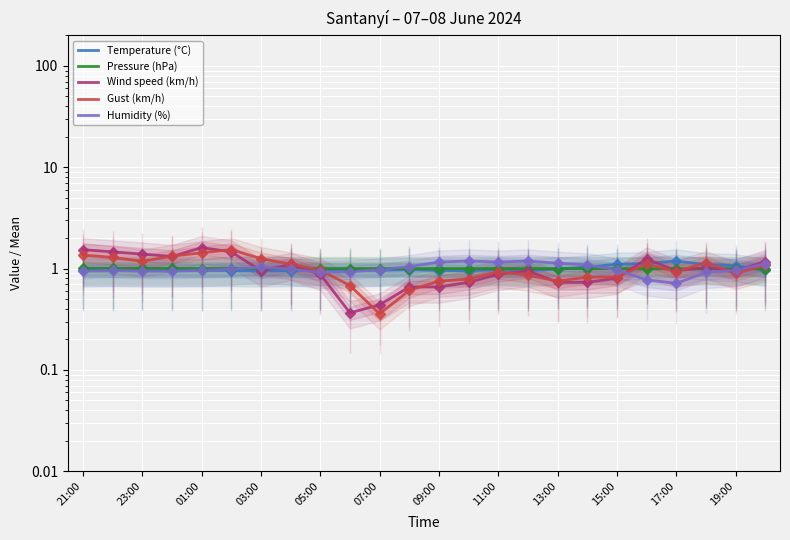

The value of Humidity (%) at 03:00 is 0.4. True or false?

False